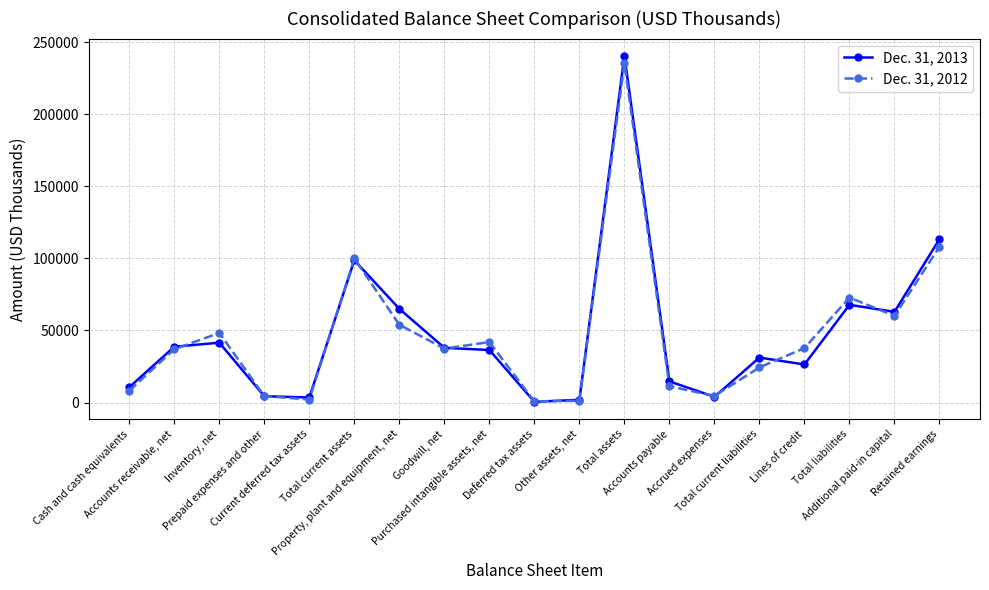

What is the sum of the Dec. 31, 2013 values at Additional paid-in capital and Inventory, net?

104484